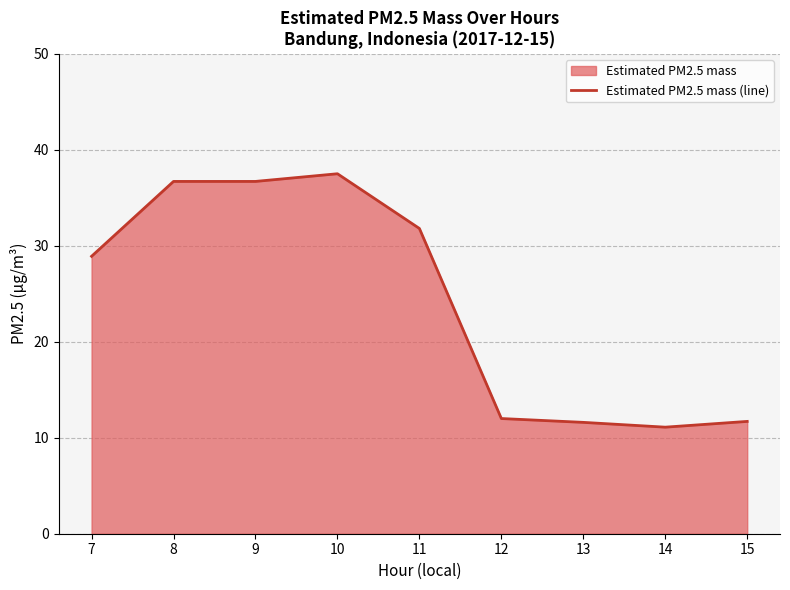

What is the change in value from 11 to 12?

-19.8